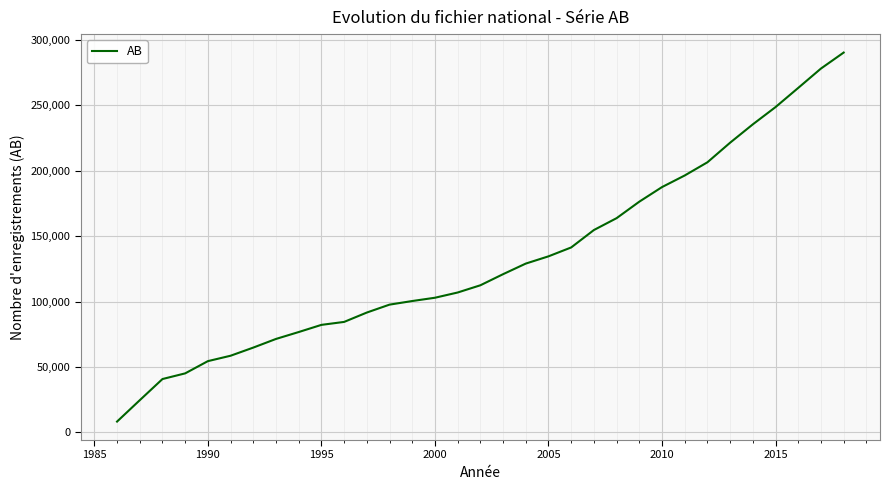

What is the maximum value shown in the chart?

290342